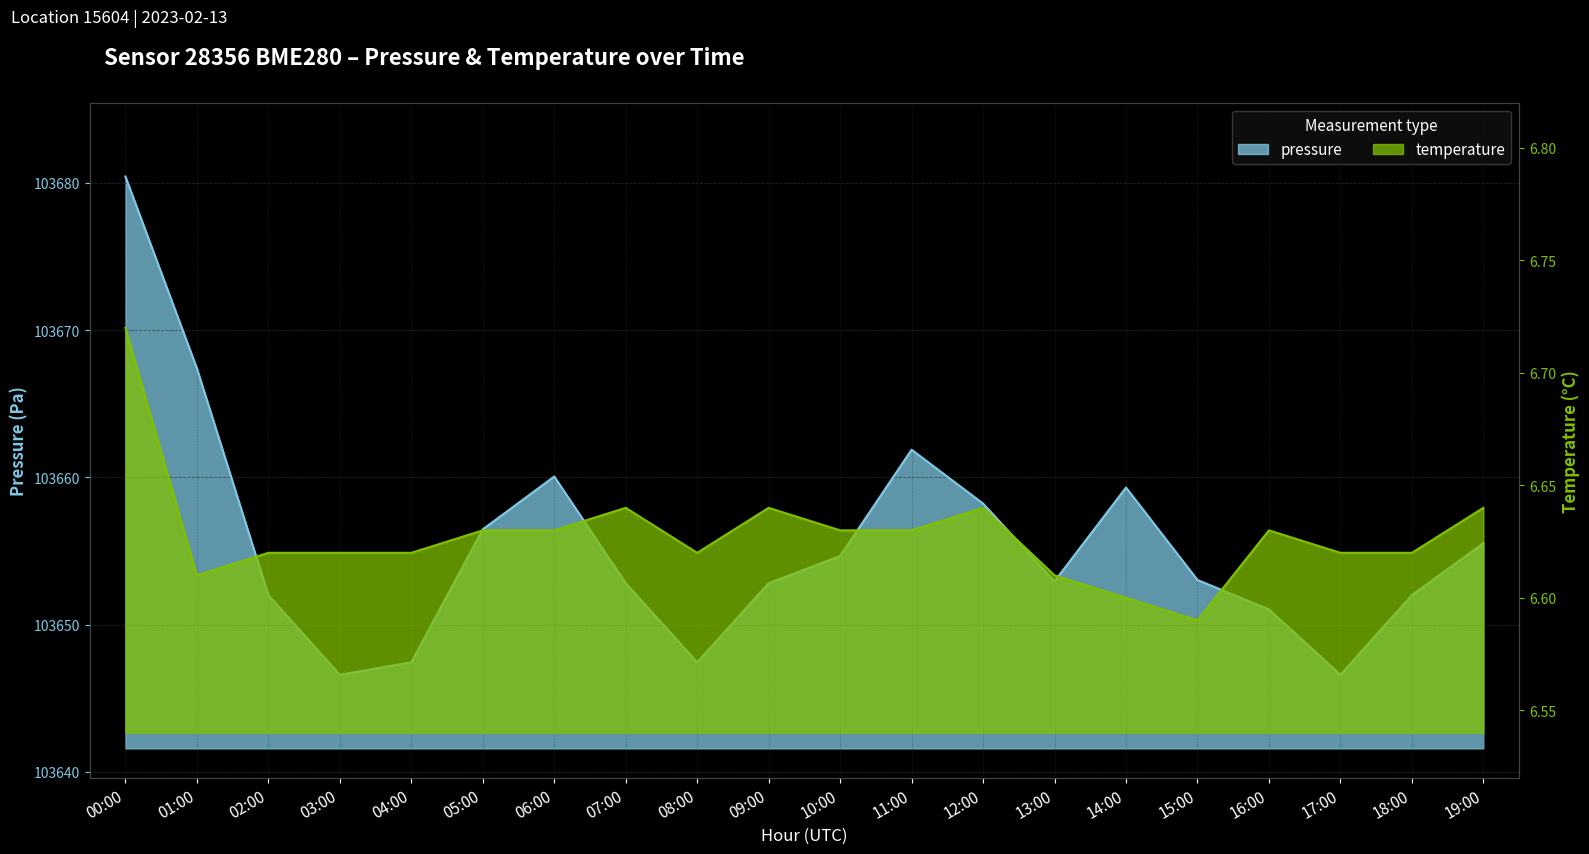

How many interior local peaks does the pressure series have?

3